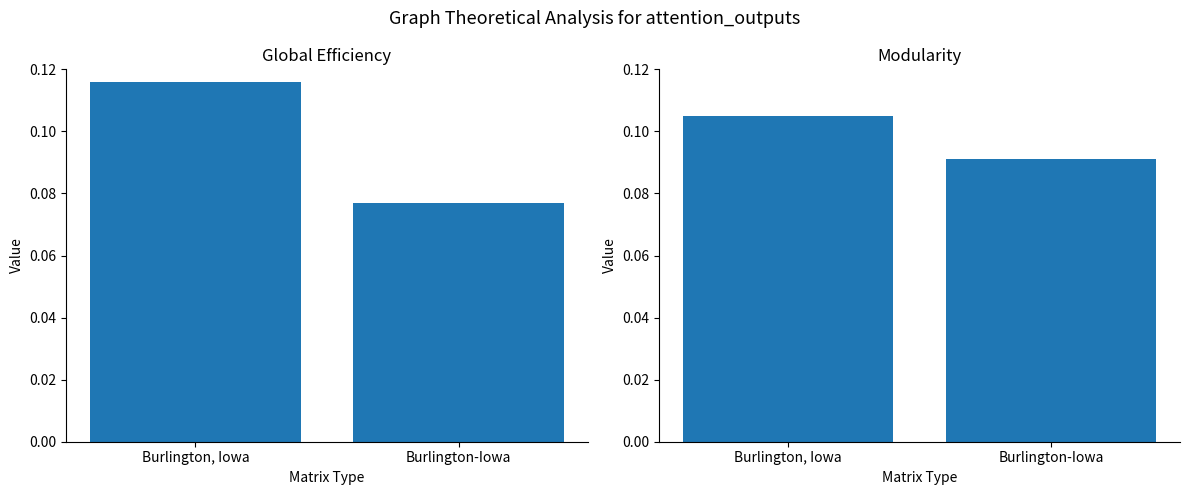

List the series in order of their overall mean, highest first.

Modularity, Global Efficiency